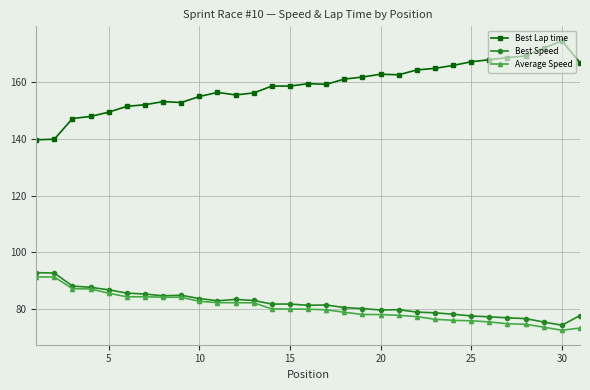

True or false: Best Speed and Best Lap time cross at least once.

False